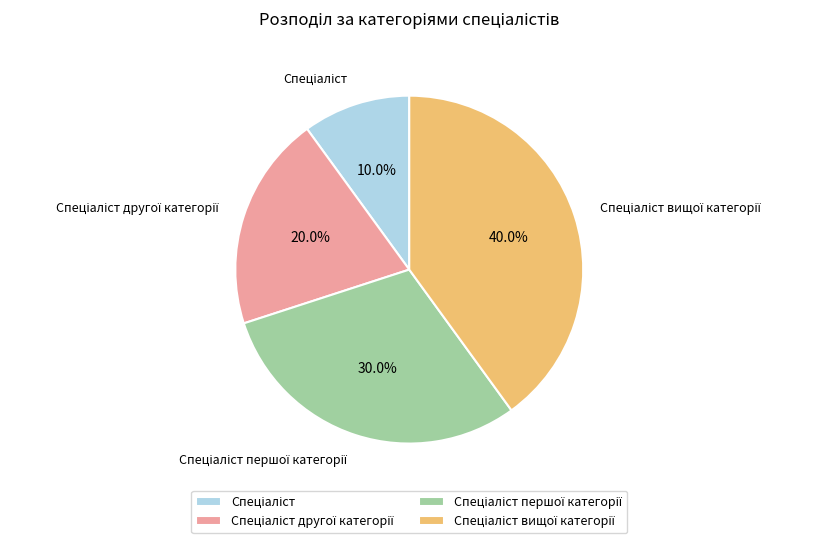

Is there a majority slice in this chart?

No